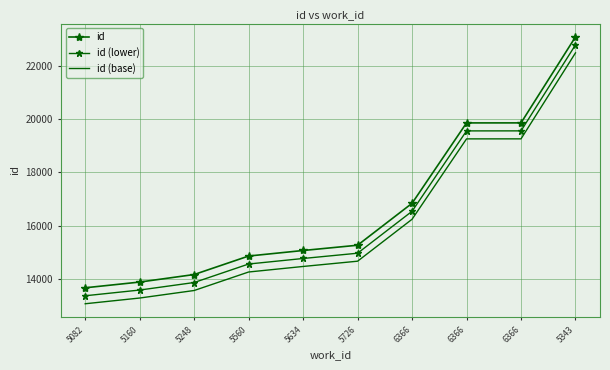

List the series in order of their overall mean, highest first.

id, id (lower), id (base)